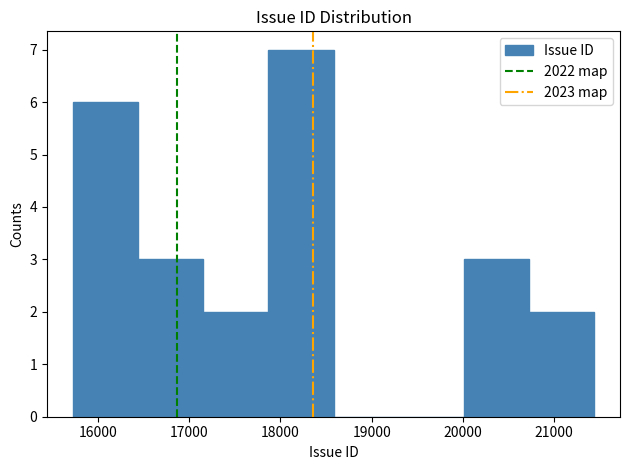

How tall is the bar that spans 15700 to 16400 on the x-axis? Neither the bar edges nor the heights are printed on the chart, so give them approximately, as read against the axes.

6